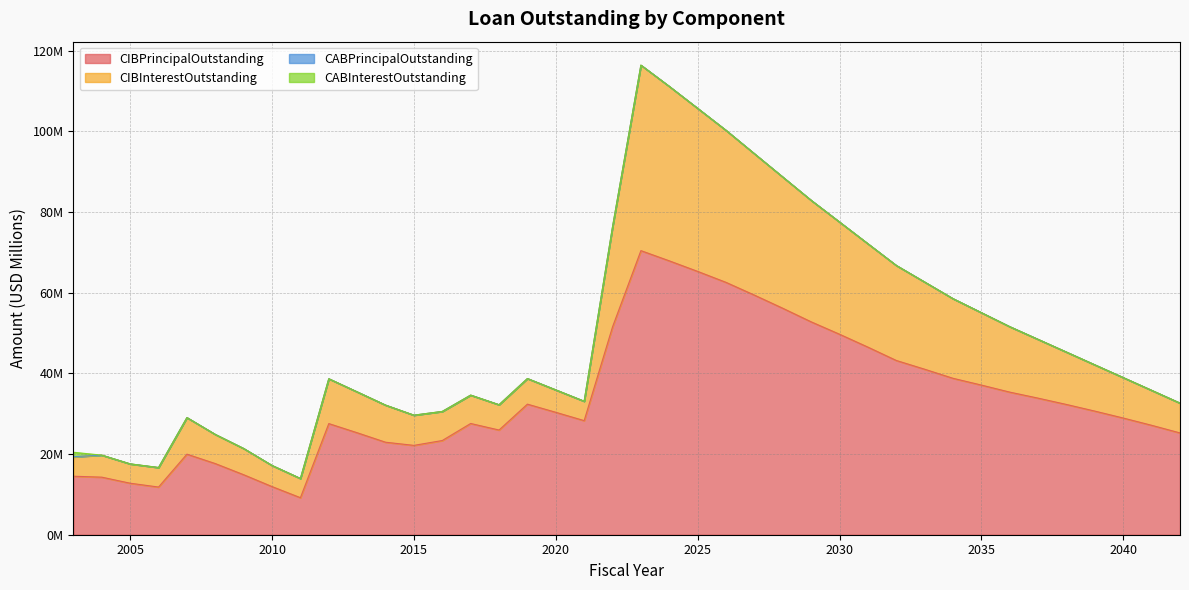

Does the chart display data point markers on the line(s)?

No